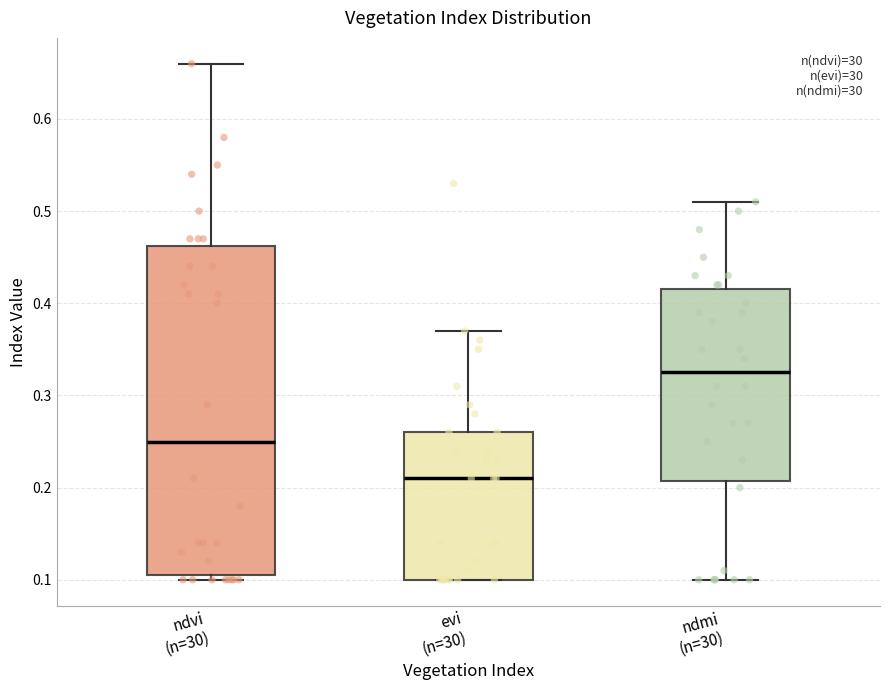

Reading left to right, read every box against the y-axis: the position of its median line, the range the box covers, and the ends of its whiskers. The values are not printed on the chart, so give them approximately, as read against the axis.

ndvi (n=30): median 0.25, box 0.11 to 0.46, whiskers 0.10 to 0.66
evi (n=30): median 0.21, box 0.10 to 0.26, whiskers 0.10 to 0.37
ndmi (n=30): median 0.33, box 0.21 to 0.42, whiskers 0.10 to 0.51